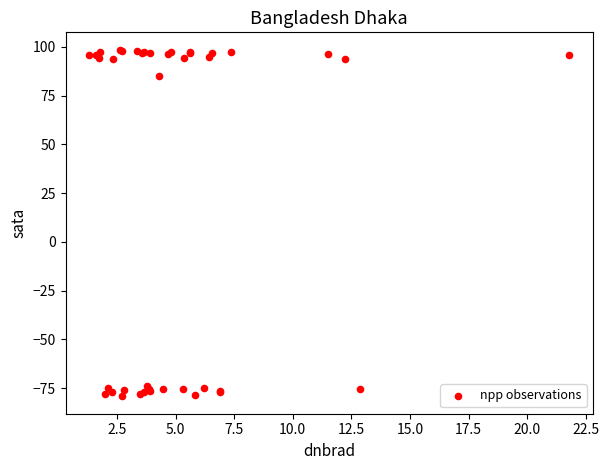

What Y value in the scatter plot is closest to 9?

85.2